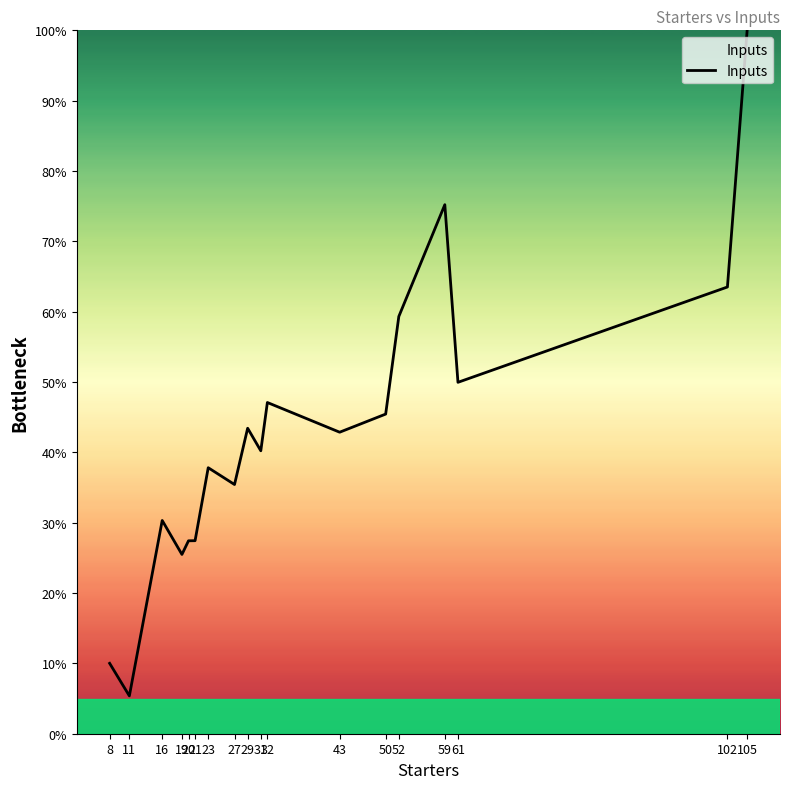

Approximately how many times larger is the value at 8 compared to 20?

0.4